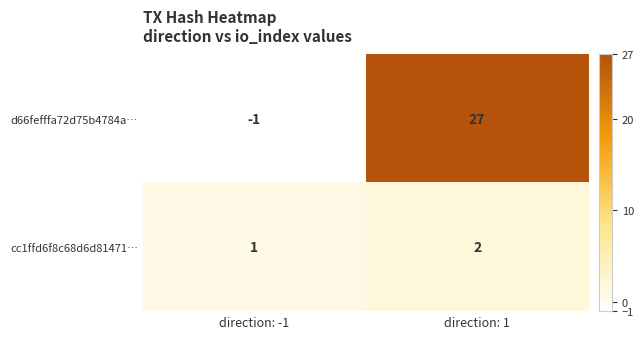

At which label does d66fefffa72d75b4784a… reach its peak?

direction: 1